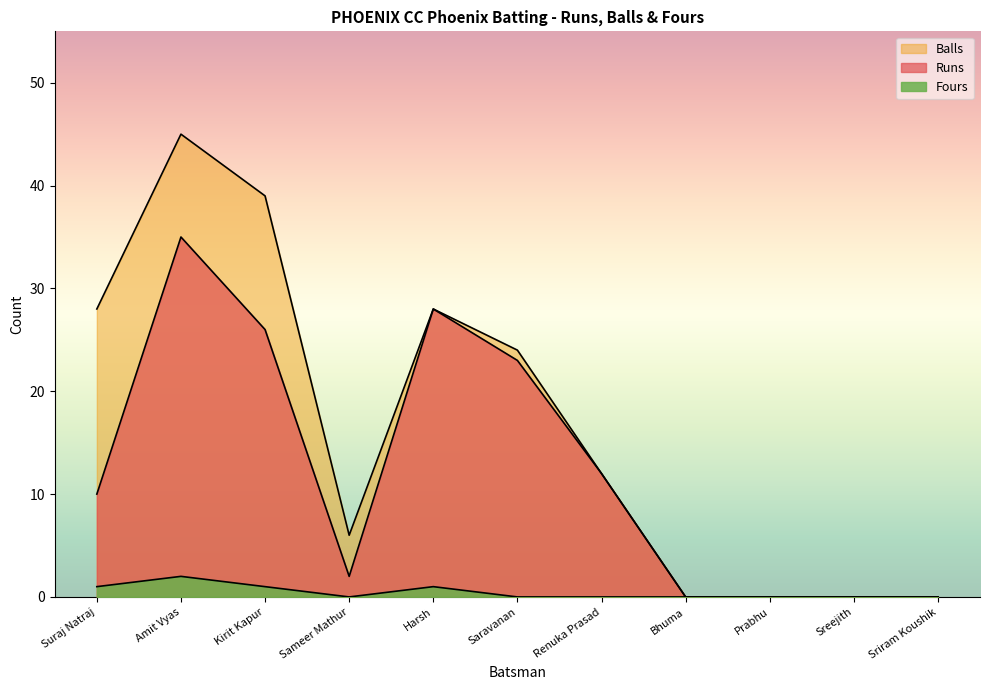

Reading left to right, what are all the values shown in this chart?

Runs: 10	35	26	2	28	23	12	0	0	0	0
Balls: 28	45	39	6	28	24	12	0	0	0	0
Fours: 1	2	1	0	1	0	0	0	0	0	0